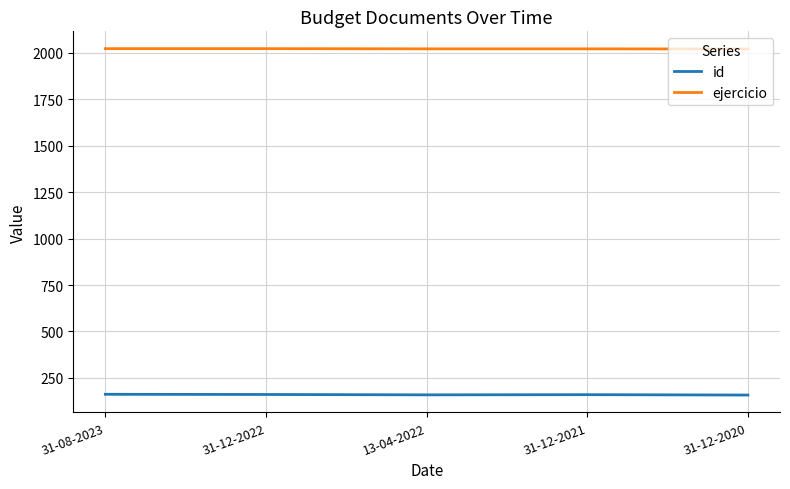

What is the sum of the id values at 31-12-2020 and 31-12-2022?

319